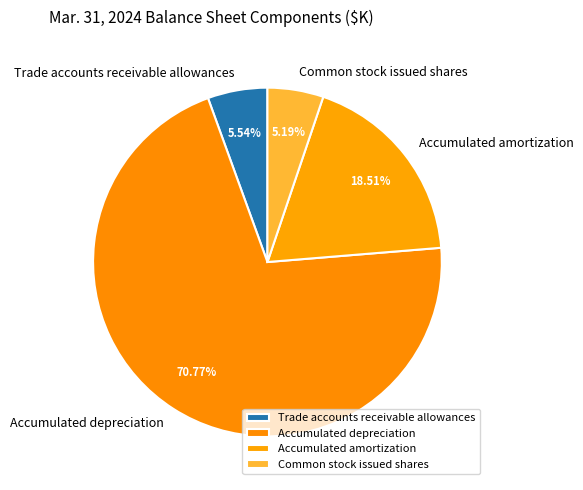

Is it true that Trade accounts receivable allowances is 1% of the pie?

False